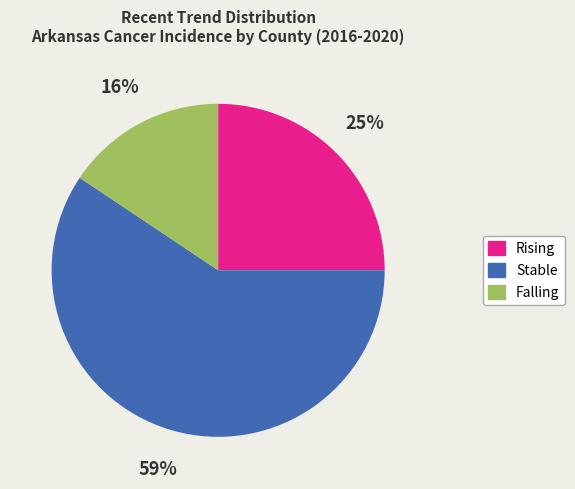

Does any single category account for the majority?

Yes